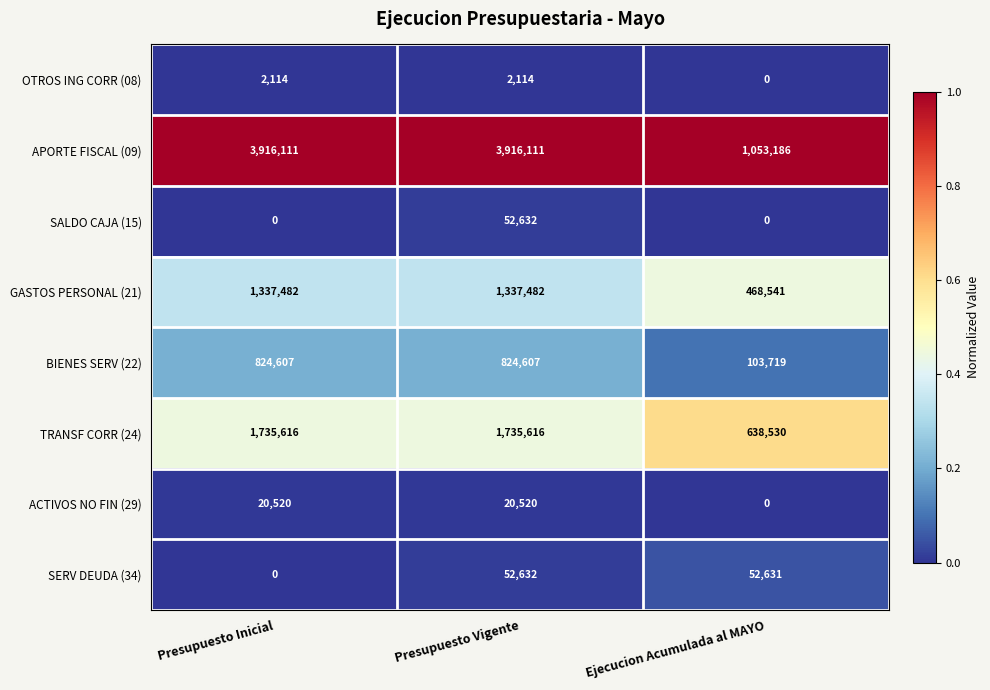

What is the maximum value for SALDO CAJA (15)?

52632